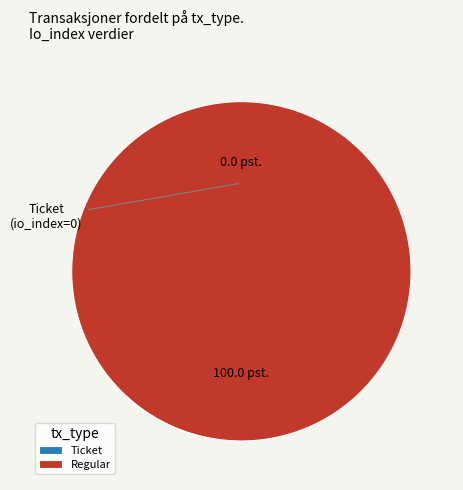

Does Ticket represent more than half of the total?

No